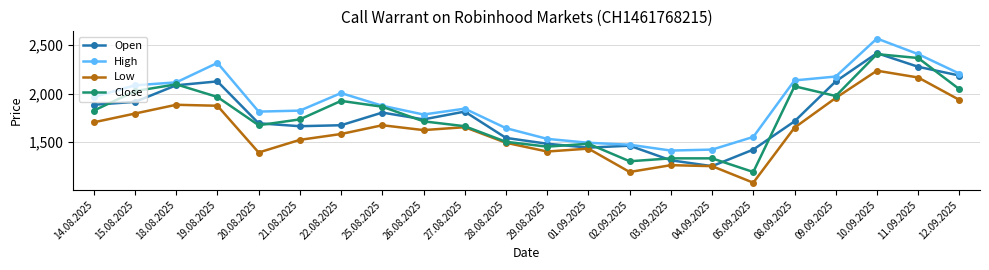

What value does the Low series have at 09.09.2025, to the nearest 50?

1950